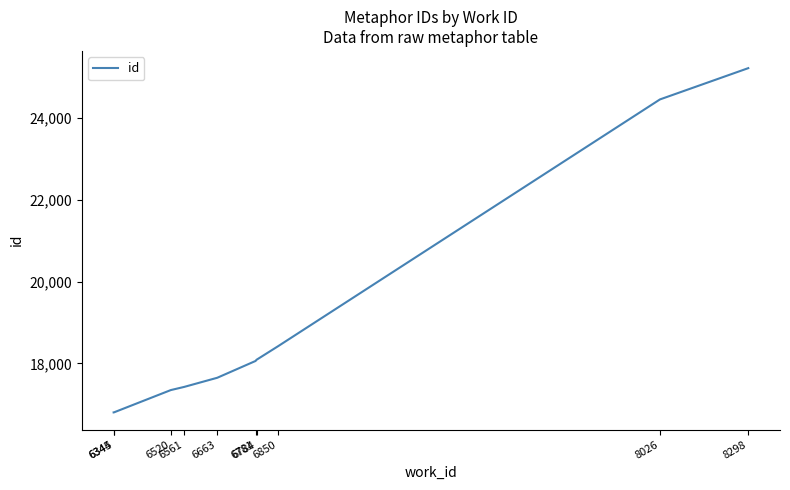

What is the smallest value displayed?

16801